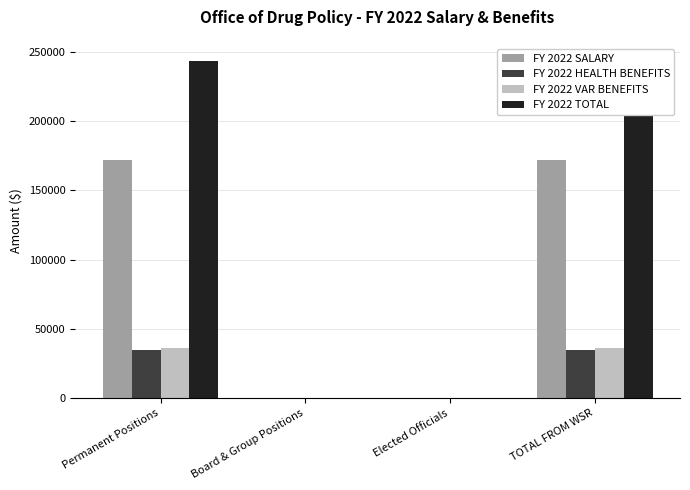

How many groups of bars are there?

4